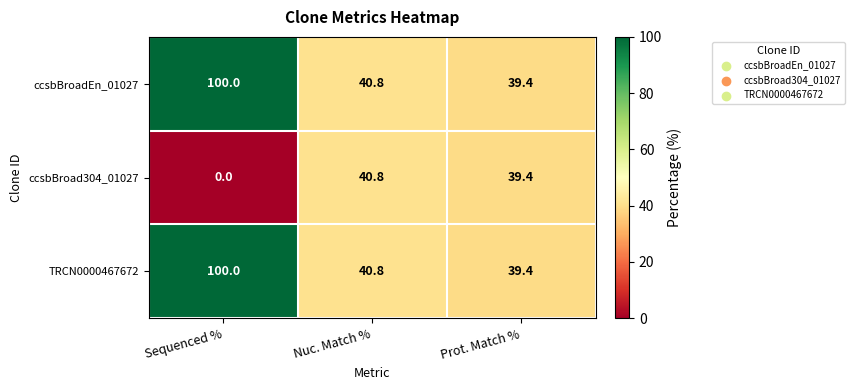

At which category does the chart reach its peak across all series?

Sequenced %